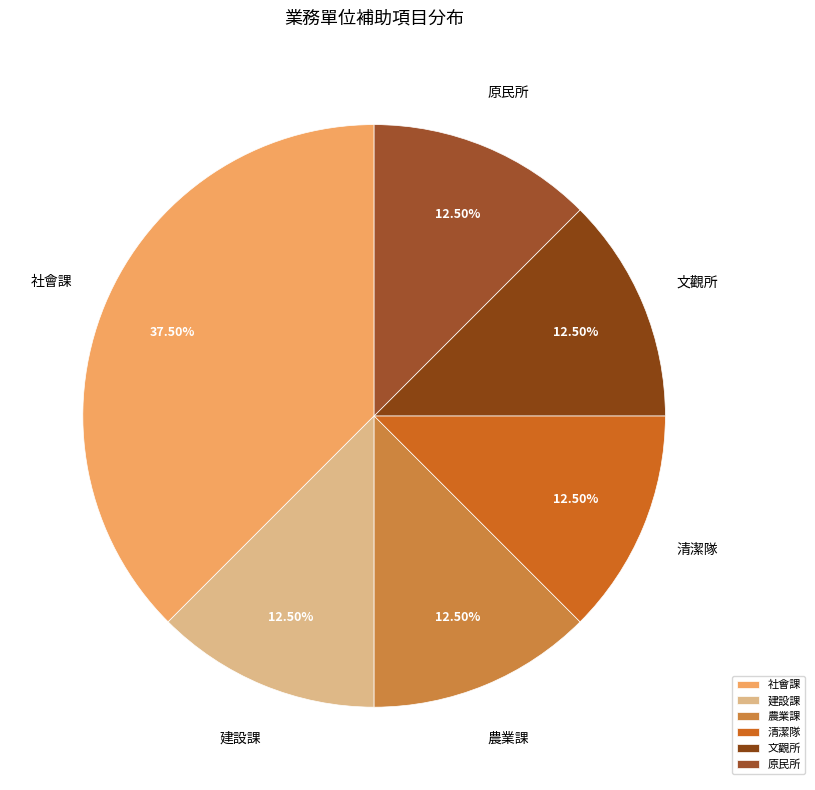

How many segments does this pie chart have?

6